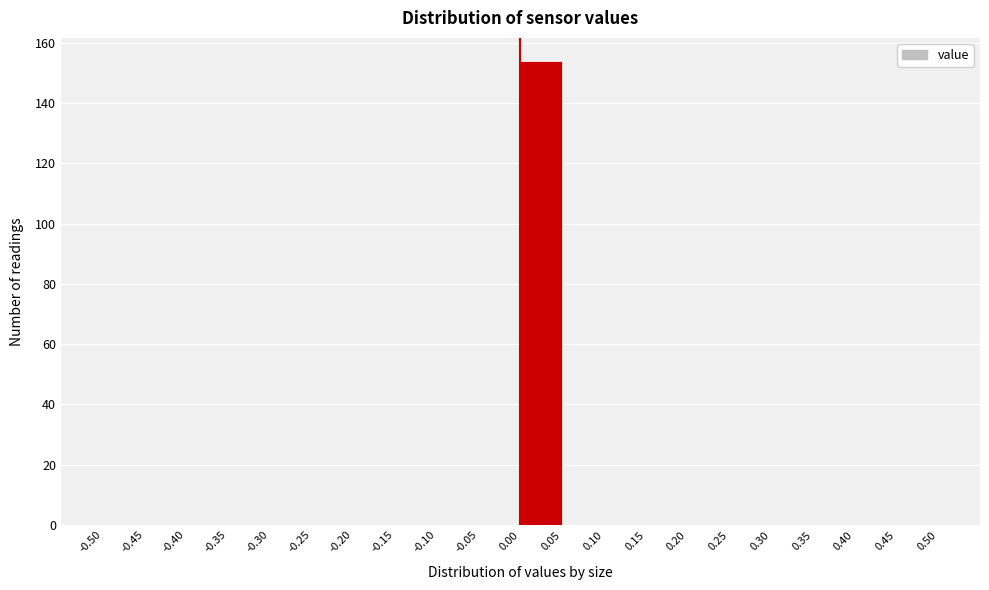

Which range on the x-axis has the tallest bar?

0.00 to 0.05